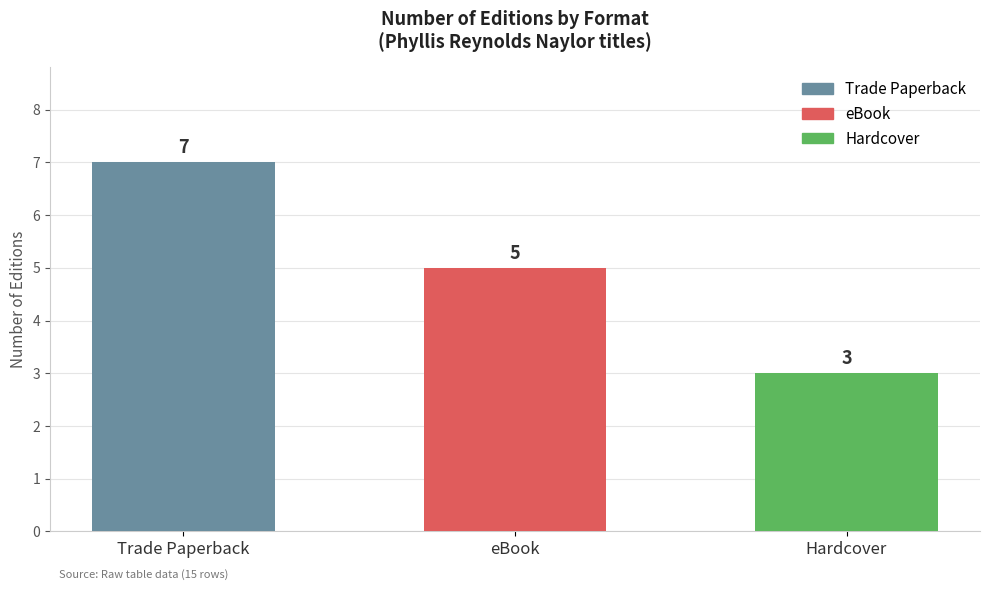

Between Hardcover and eBook, which is larger?

eBook